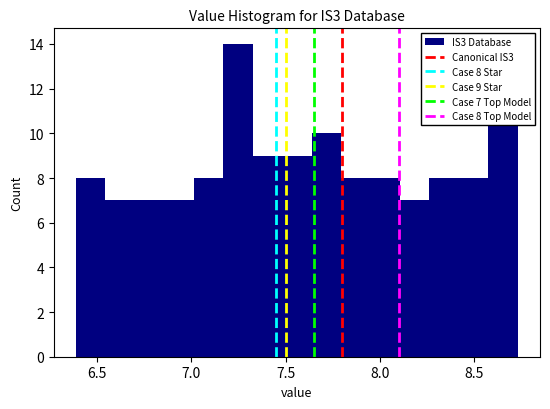

Read against the x-axis, roughly where is the centre of the tallest bar?

7.25